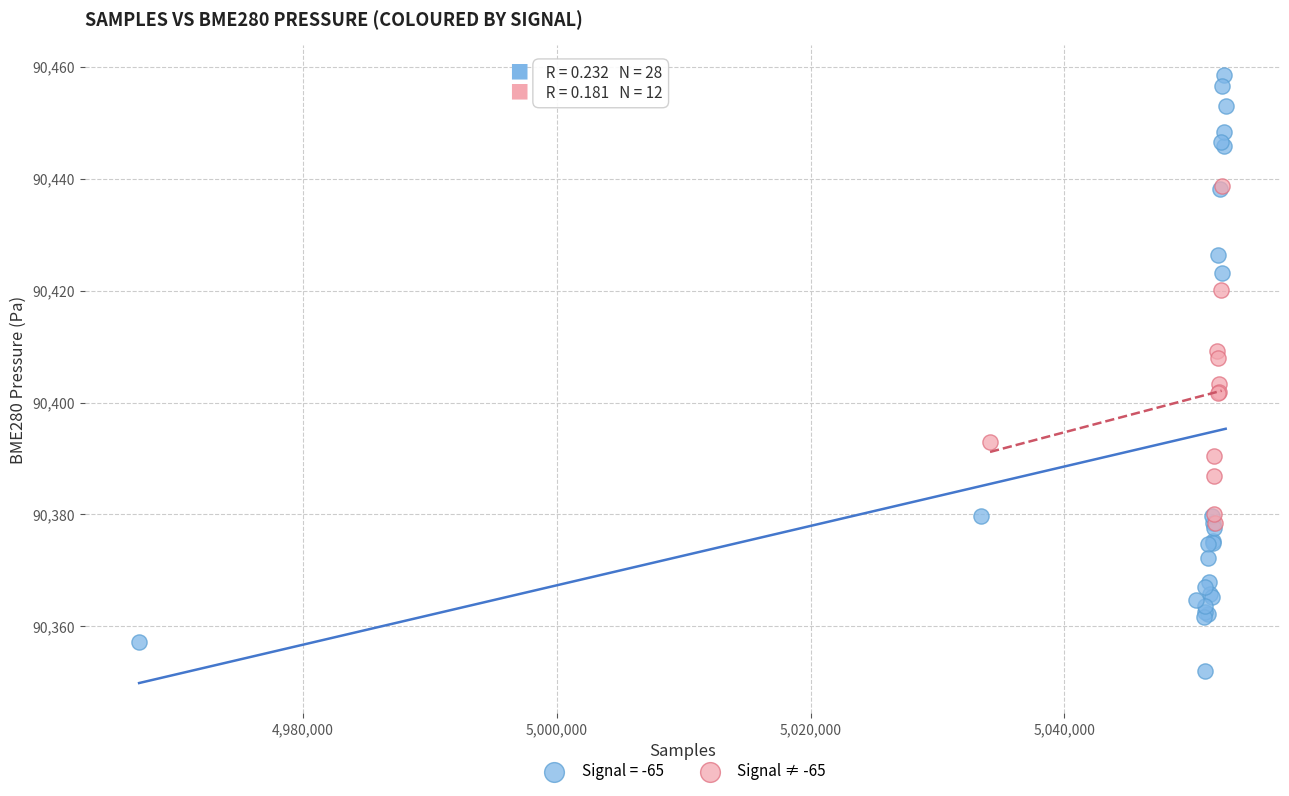

Which series contains the lowest Y value?

Signal = -65